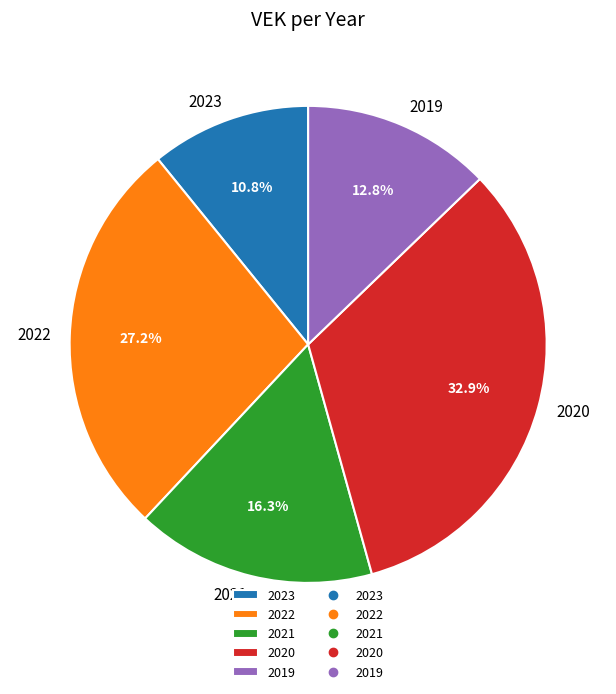

What is the ratio of the value at 2021 to the value at 2020?

0.5